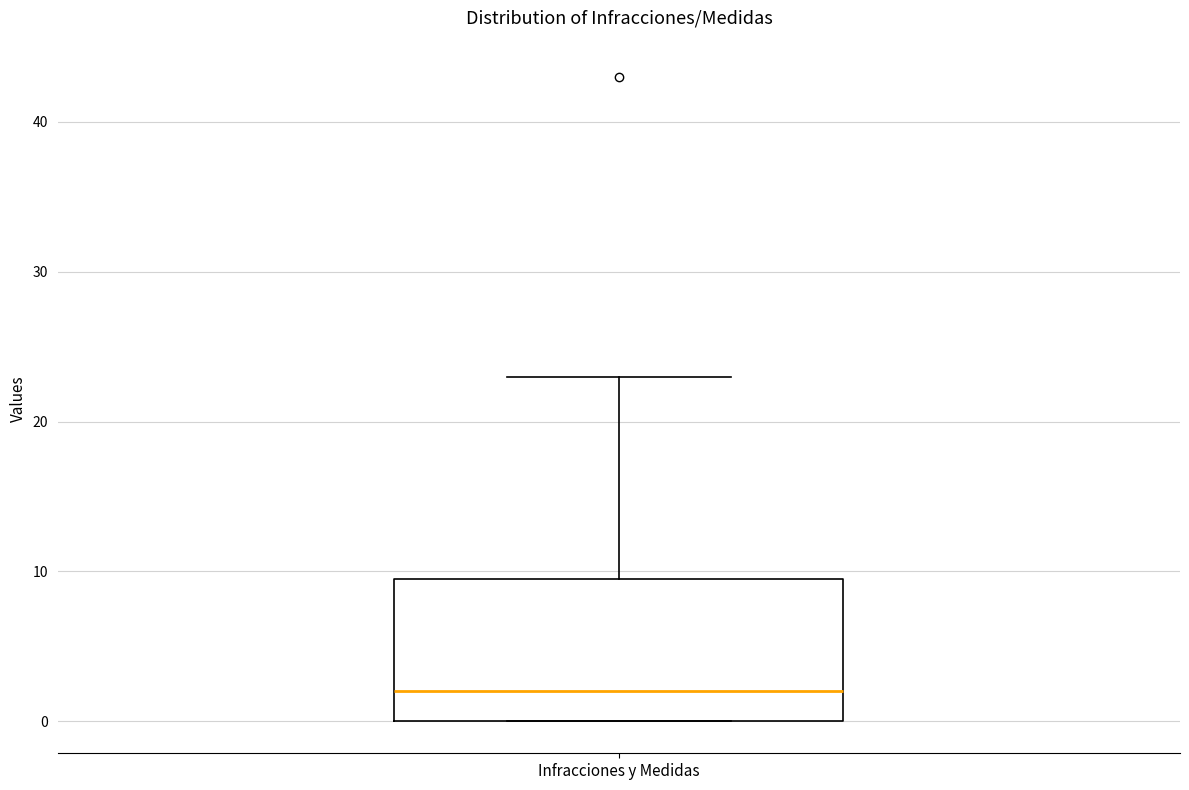

Transcribe this box plot: give where the median line is, the range the box spans, and where the two whiskers end, as read against the y-axis. The values are not printed on the chart, so give them approximately, as read against the axis.

median 2, box 0 to 10, whiskers 0 to 23